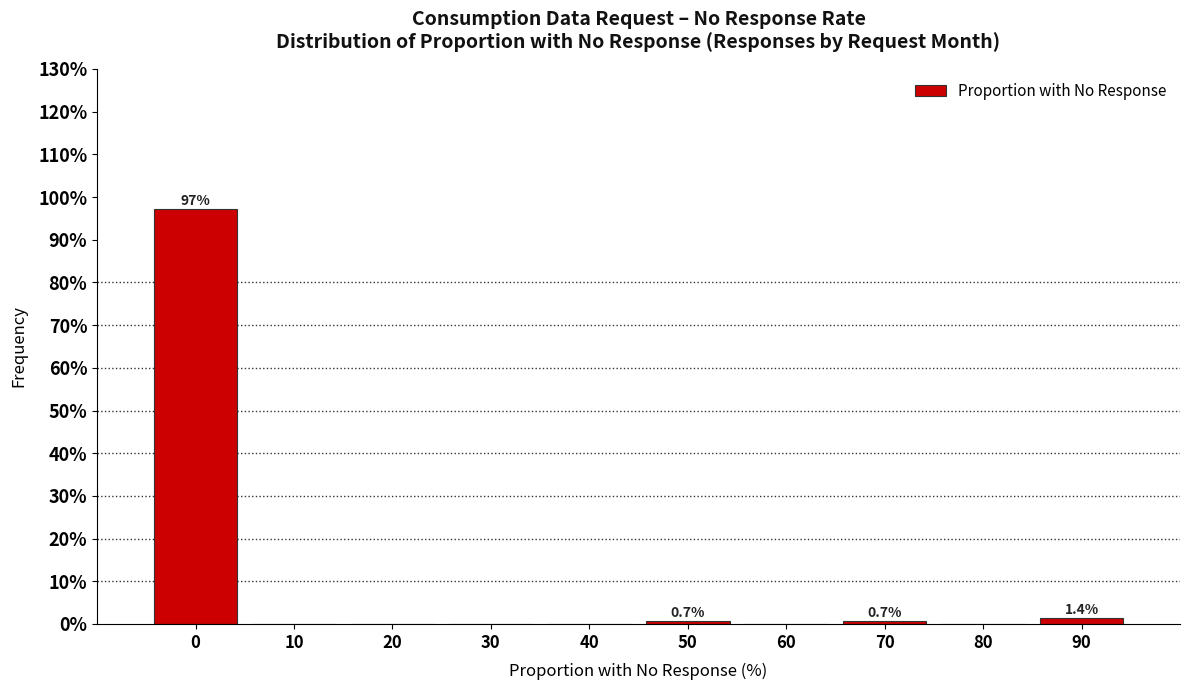

Reading left to right, what are all the values shown in this chart?

0=97.2	10=0.0	20=0.0	30=0.0	40=0.0	50=0.7	60=0.0	70=0.7	80=0.0	90=1.4